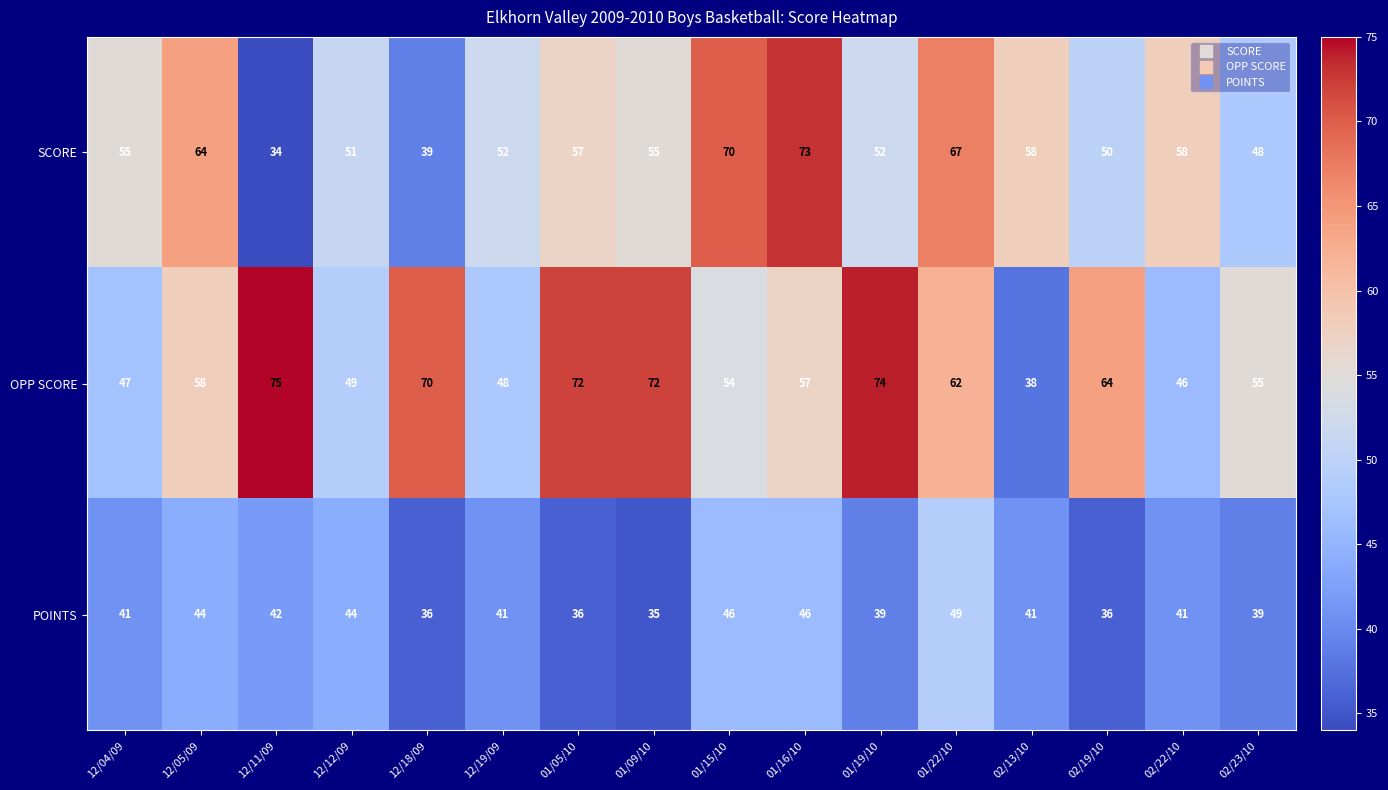

Which series changed the most between 02/19/10 and 02/22/10?

OPP SCORE